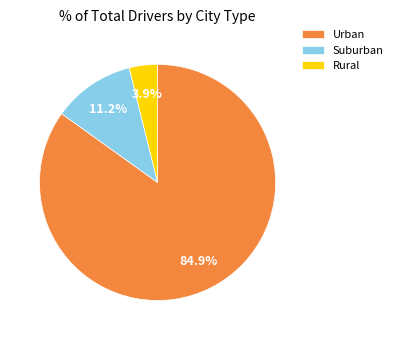

What is the largest slice in the pie chart?

Urban